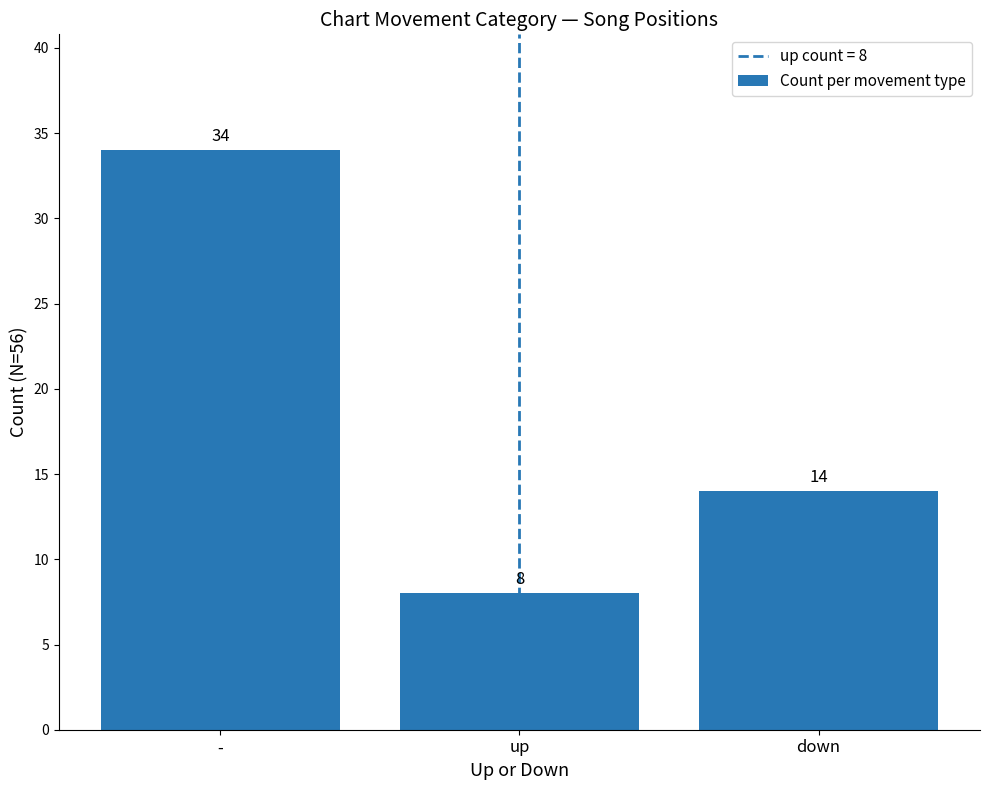

What is the smallest value displayed?

8